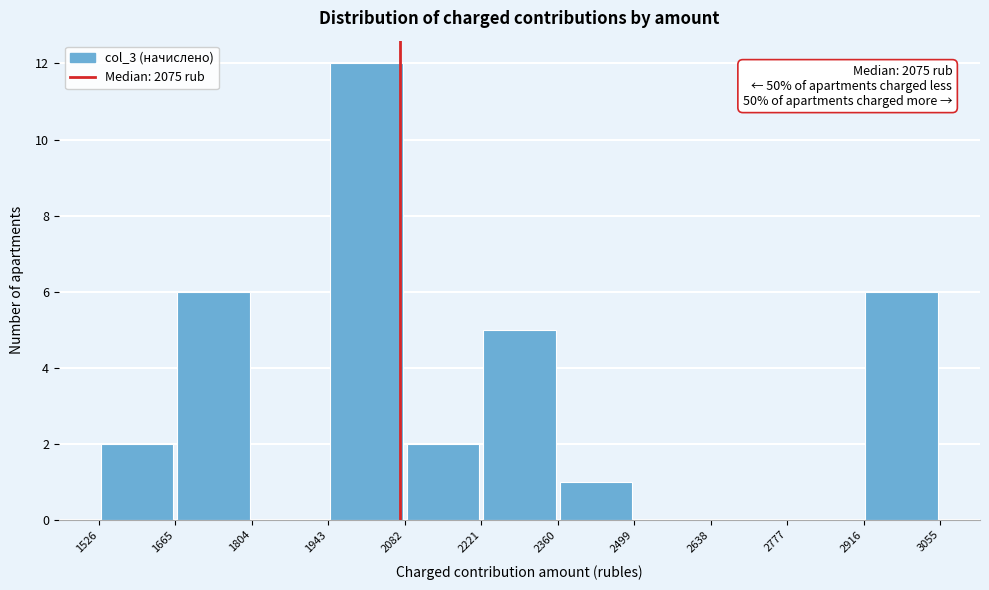

Which range on the x-axis has the tallest bar?

1943 to 2082